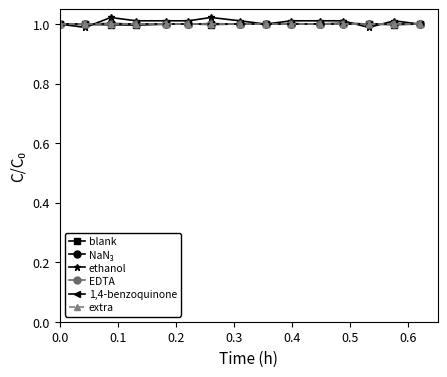

Is this an area chart (filled region under the line)?

No